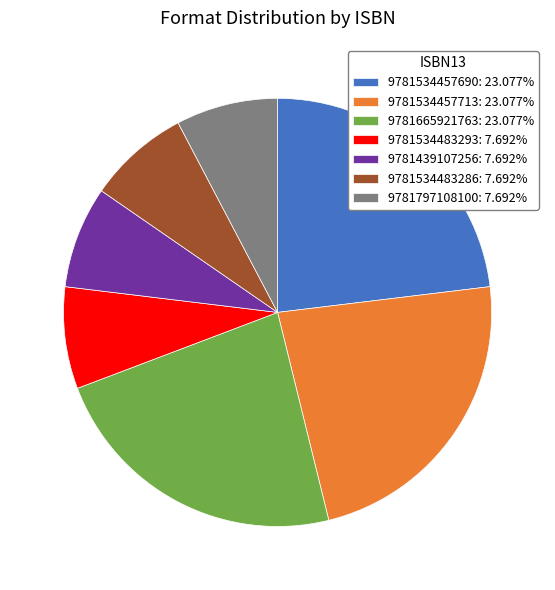

What is the ratio of the value at 9781665921763 to the value at 9781534483286?

3.0